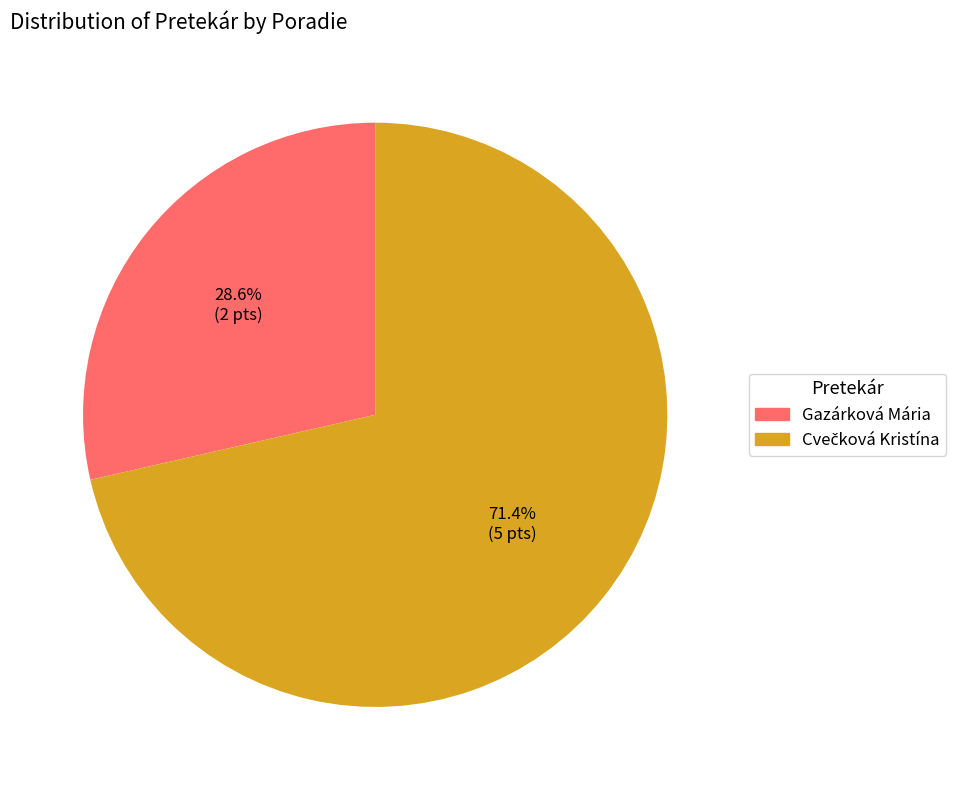

Which slice is the smallest?

Gazárková Mária